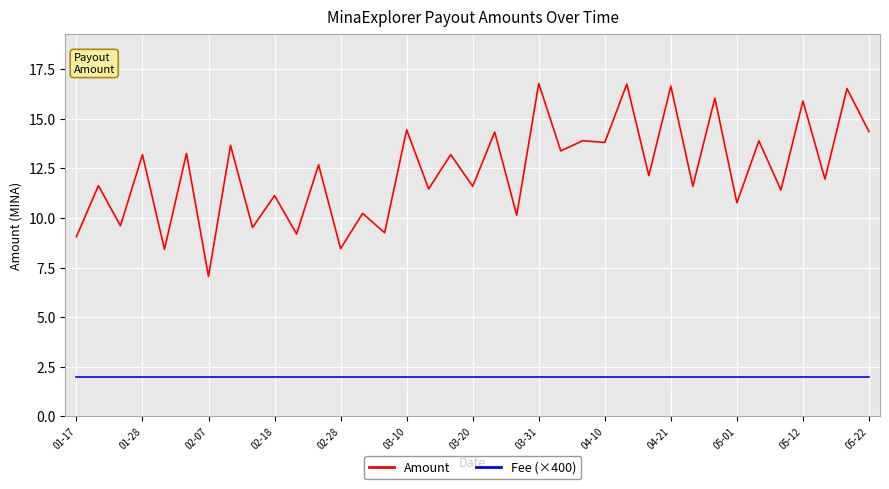

Does the chart display data point markers on the line(s)?

No